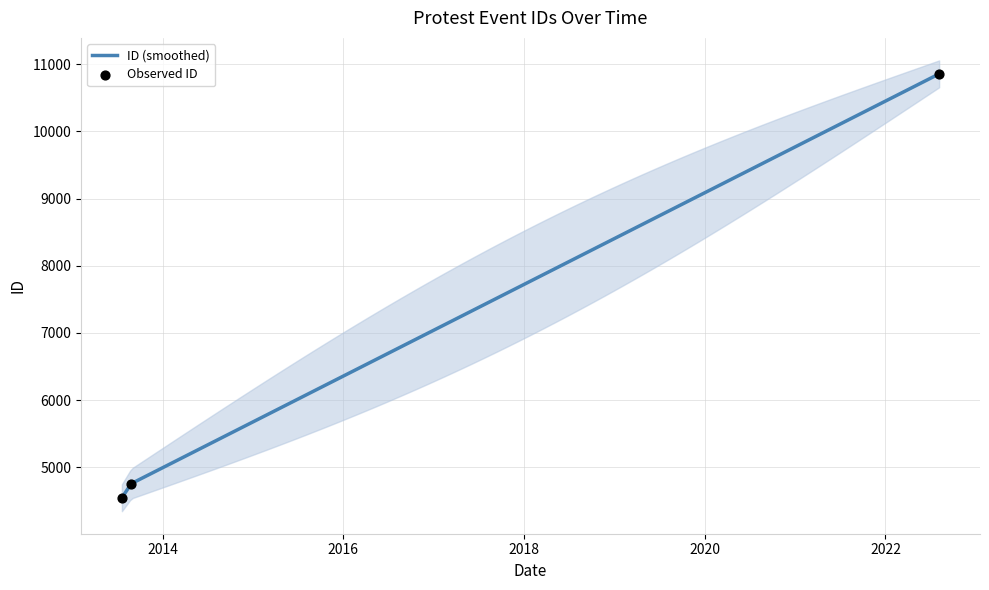

What is the ratio of the value at 2022-08-06 to the value at 2013-07-20?

2.4